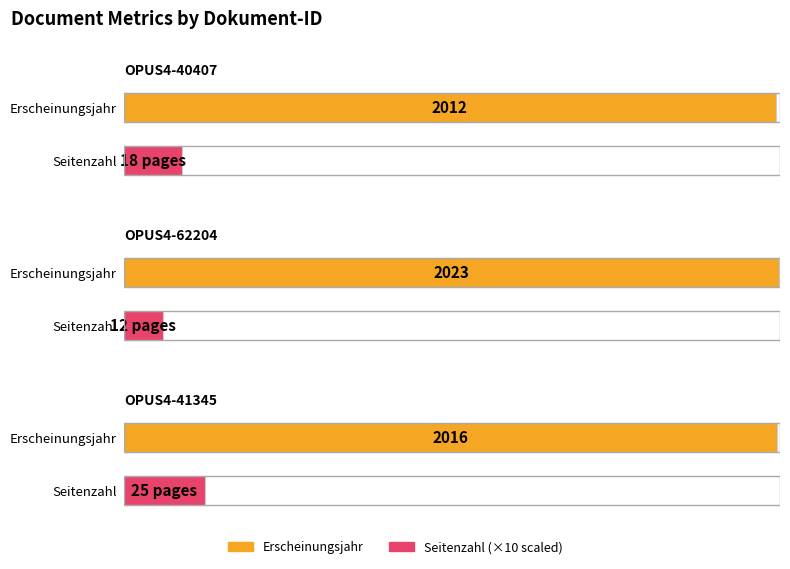

Is the value of Seitenzahl at OPUS4-41345 greater than the value of Erscheinungsjahr at OPUS4-62204?

No